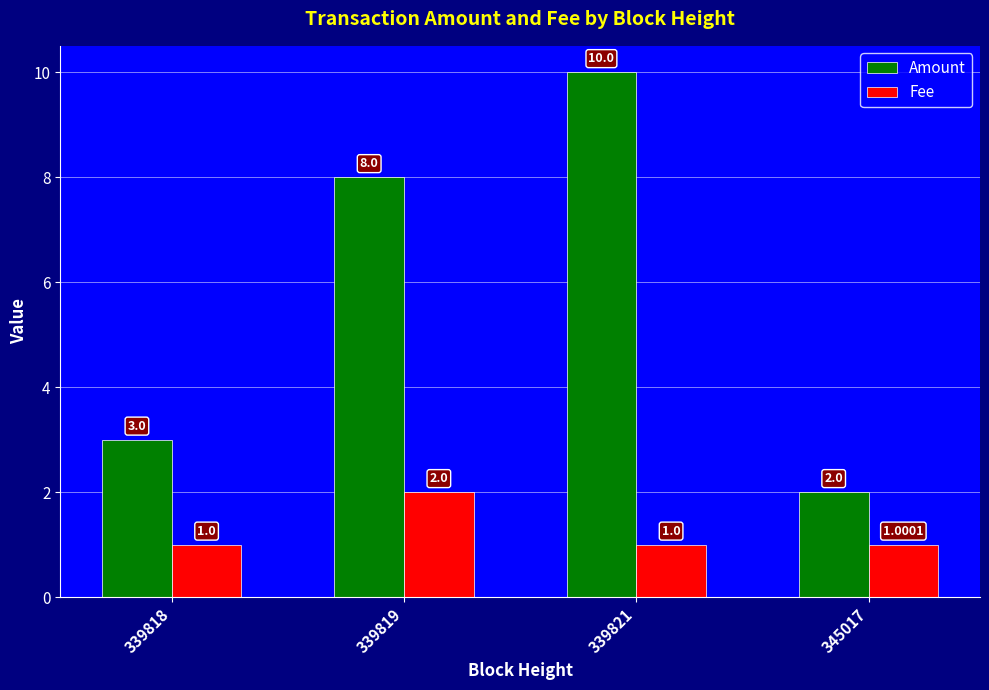

Which series has the widest spread of values?

Amount